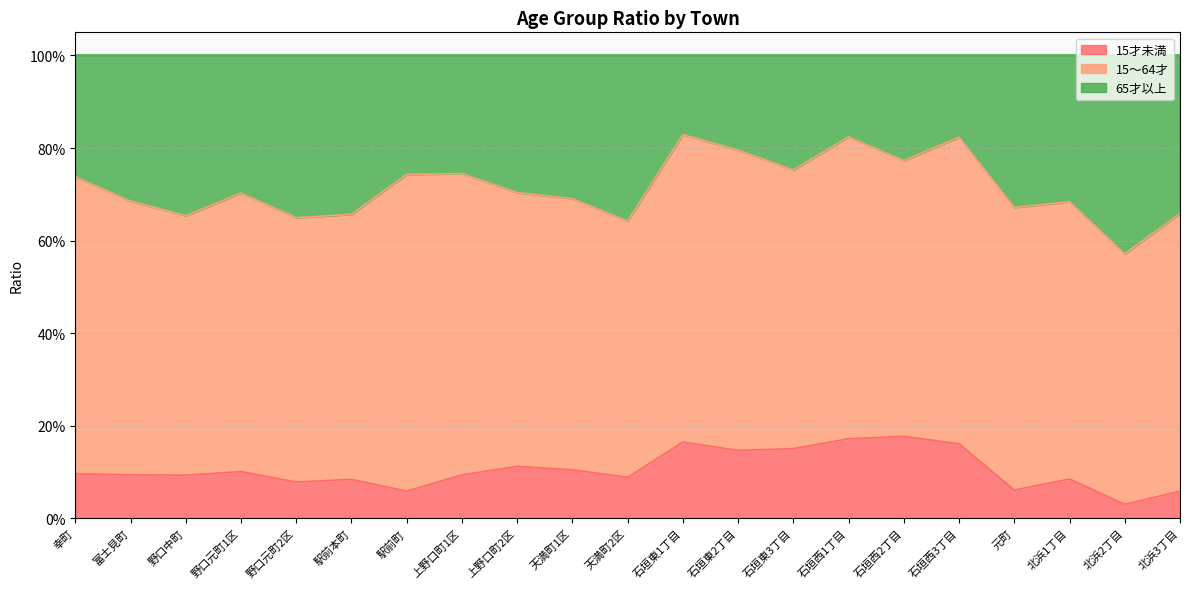

Where is the first local minimum for 15才未満?

野口中町